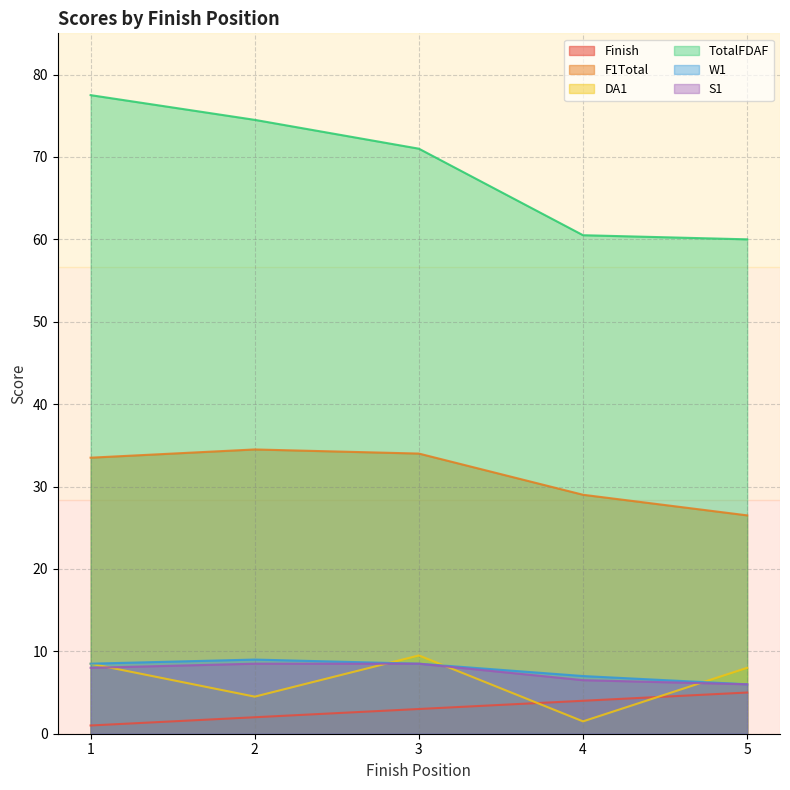

Between 3 and 5, which series saw the biggest shift?

TotalFDAF